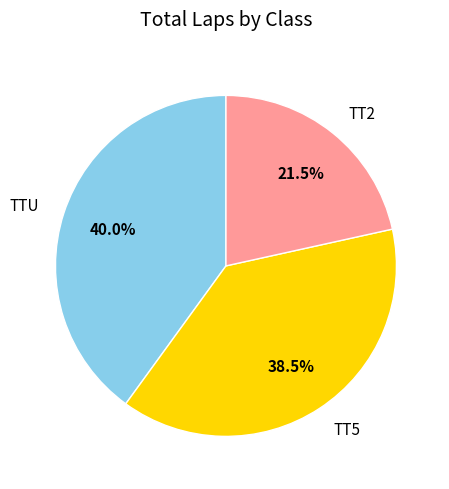

What percentage is the TTU slice, to the nearest percent?

40%